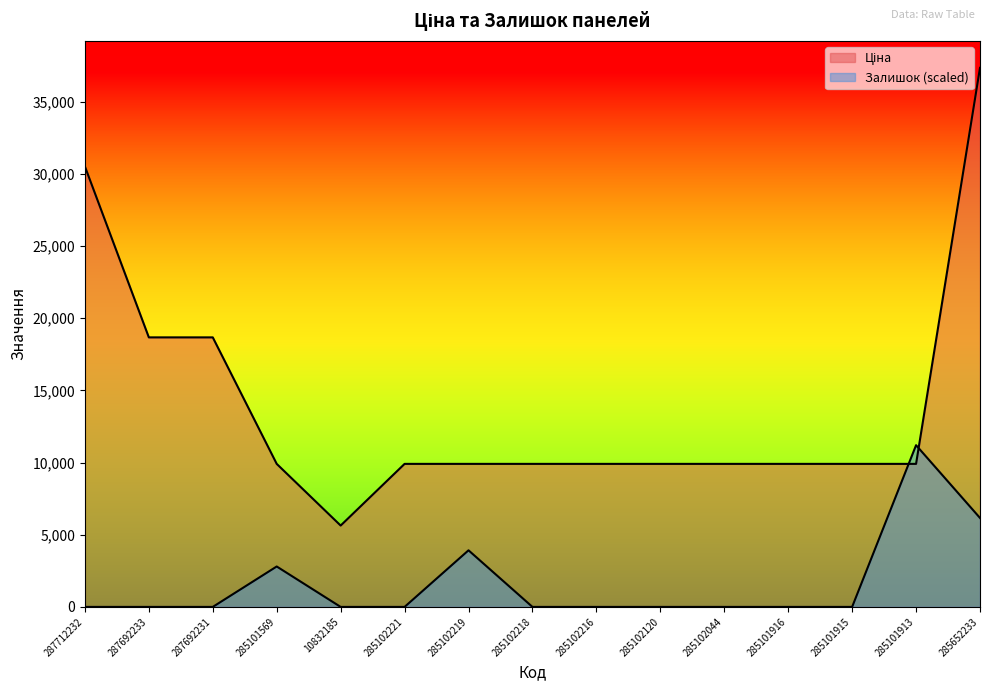

The value of Залишок at 285102221 is 0.0. True or false?

True